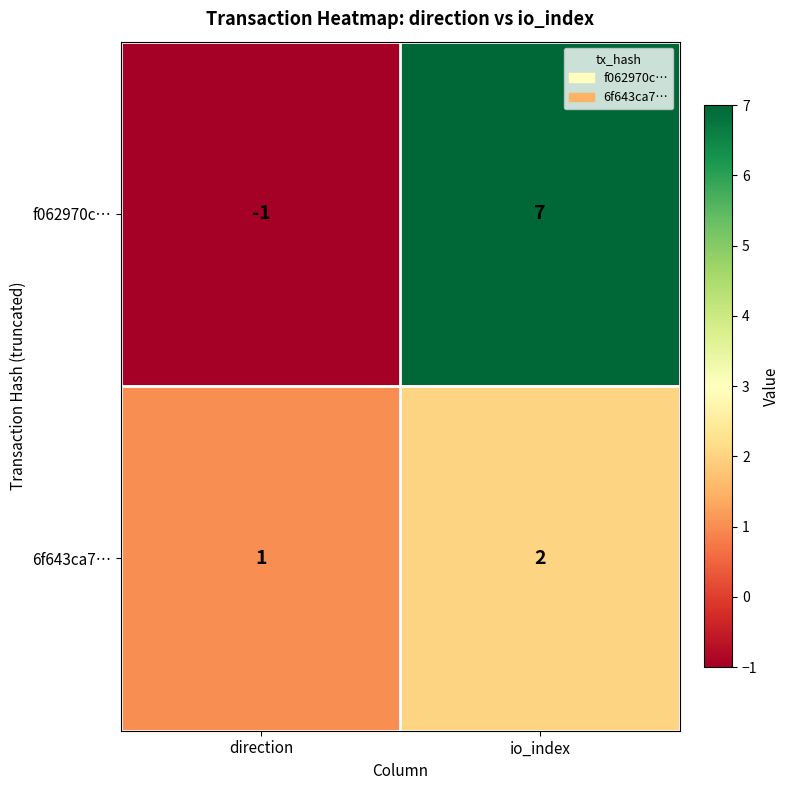

List the labels in order of 6f643ca7… value, smallest first.

direction, io_index